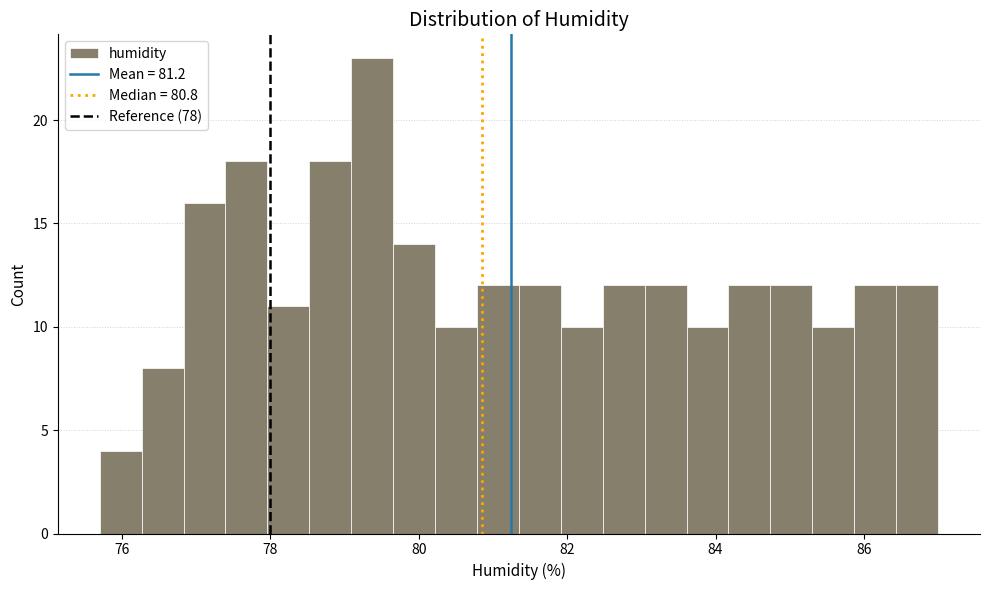

Around what value on the x-axis is the tallest bar? Give the approximate position of its centre, as read against the axis.

79.4